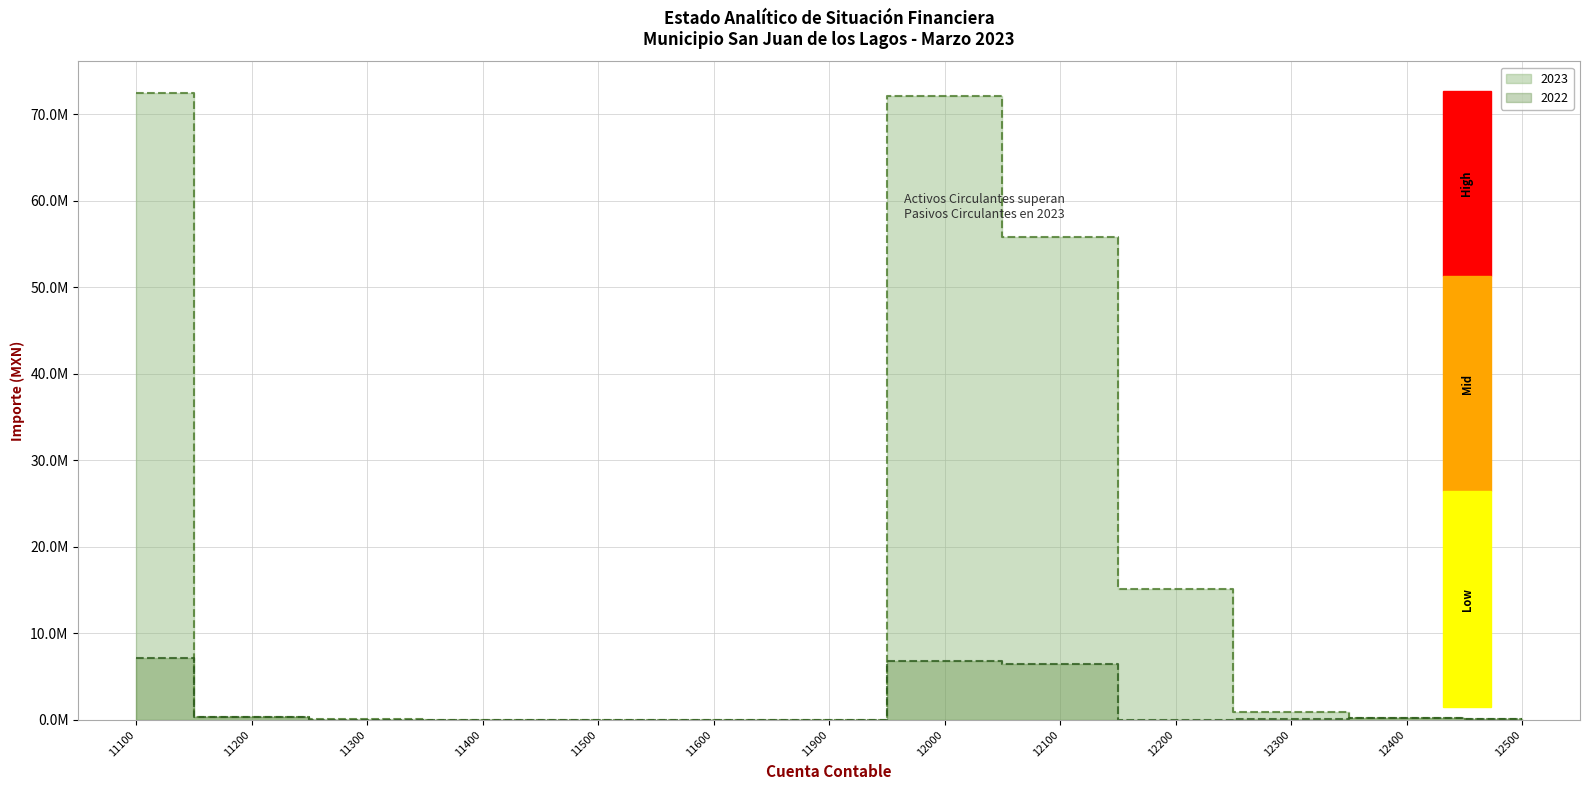

Is it true that 2023 equals 22988182.6 at 12200?

False